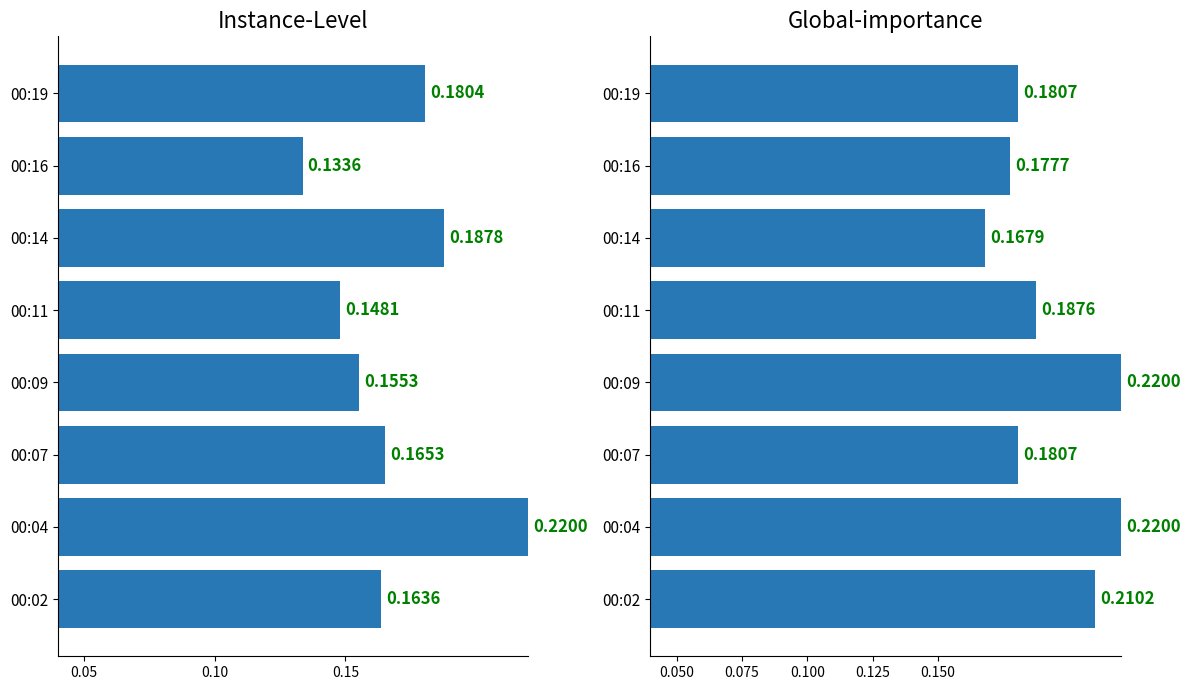

The value of SDS_P1 at 00:11 is 0.2. True or false?

False